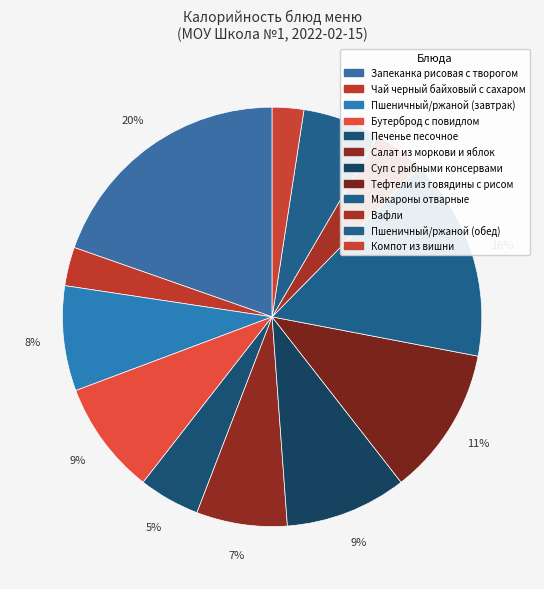

To the nearest percent, what portion does Чай черный байховый с сахаром represent?

3%